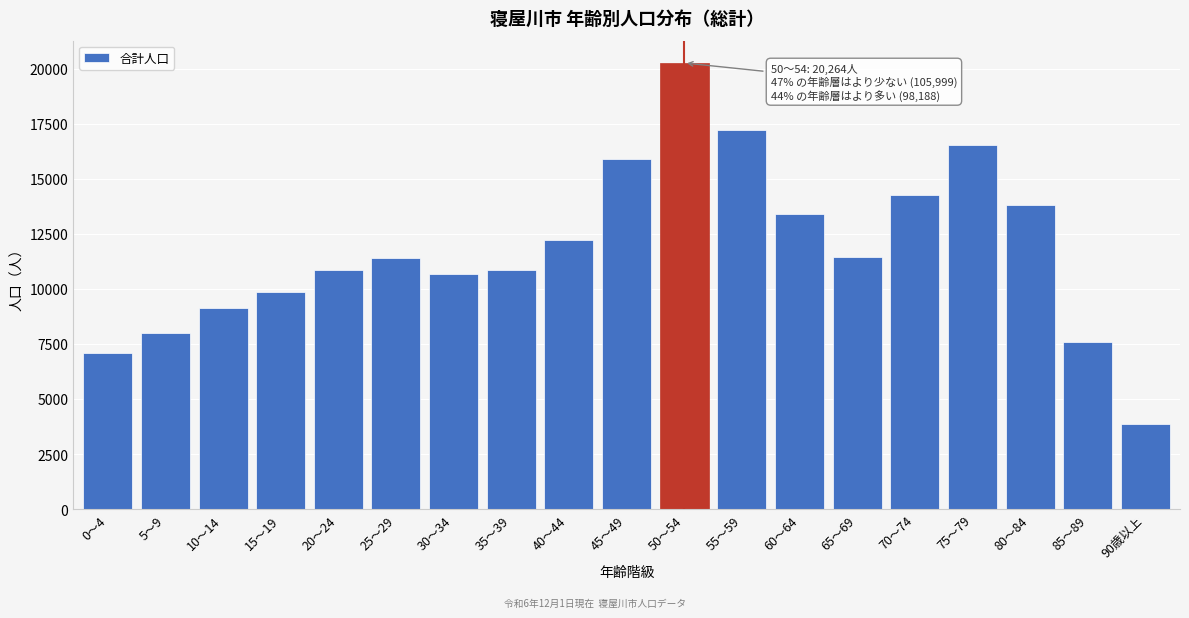

What is the approximate value at 35～39, to the nearest 10?

10840